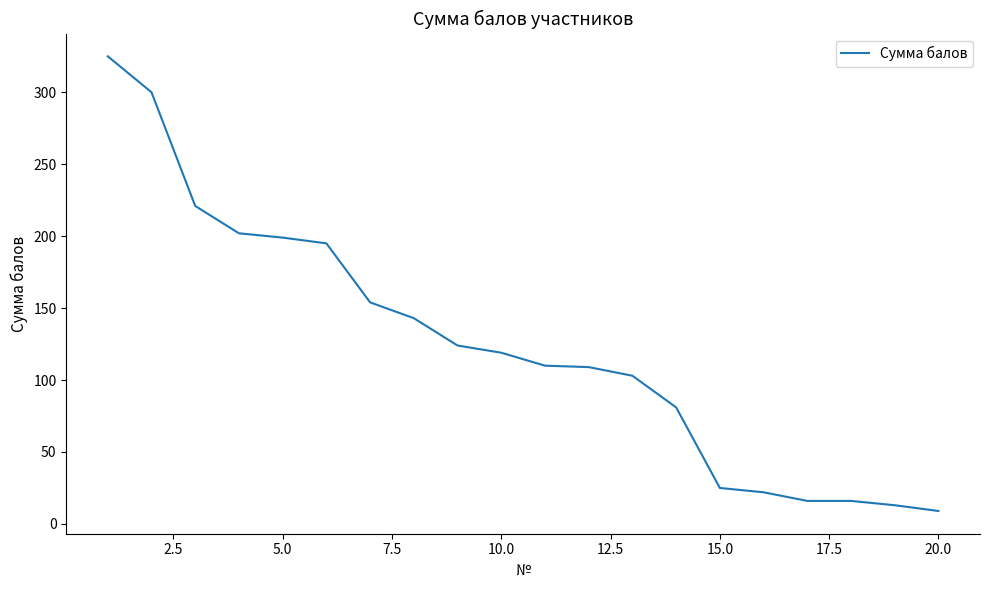

What is the minimum value shown in the chart?

9